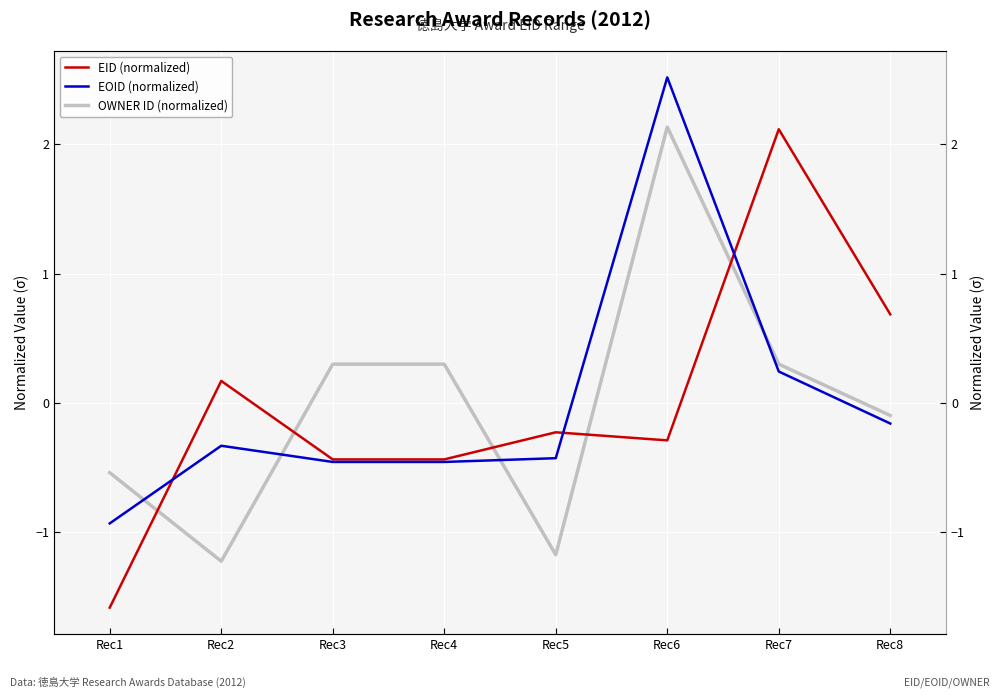

Where does the EID (normalized) series first go above 0?

Rec2